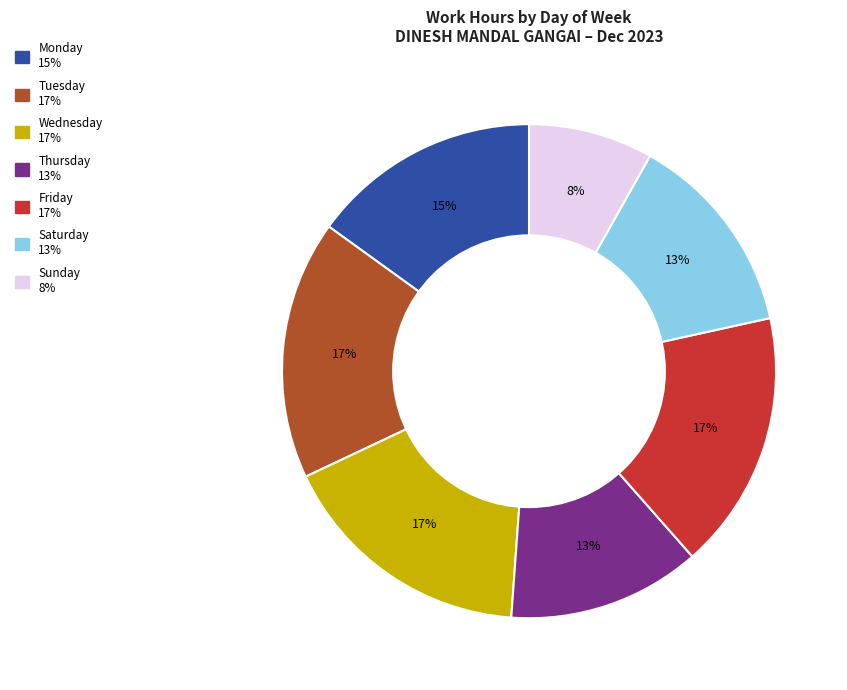

To the nearest percent, what is the average slice percentage?

14%